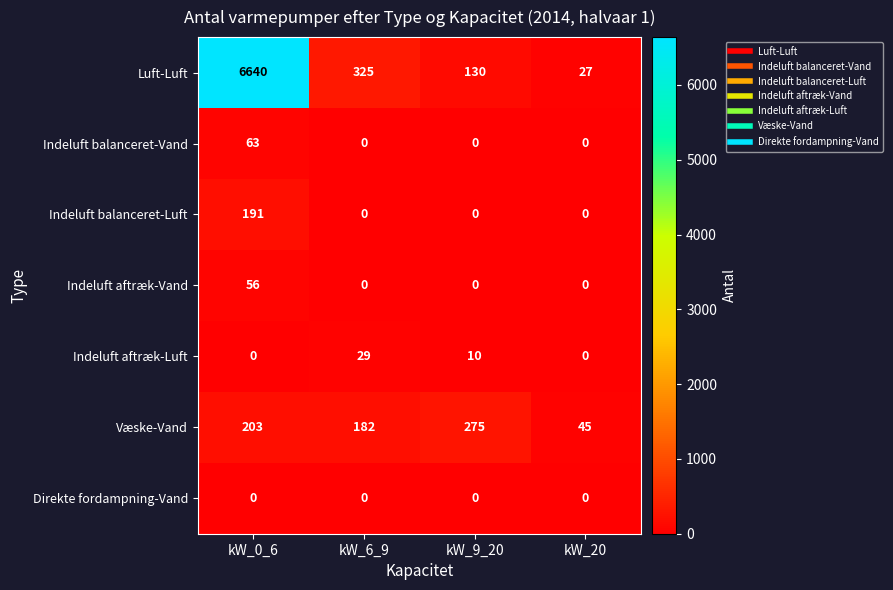

Count the number of categories in the chart.

4